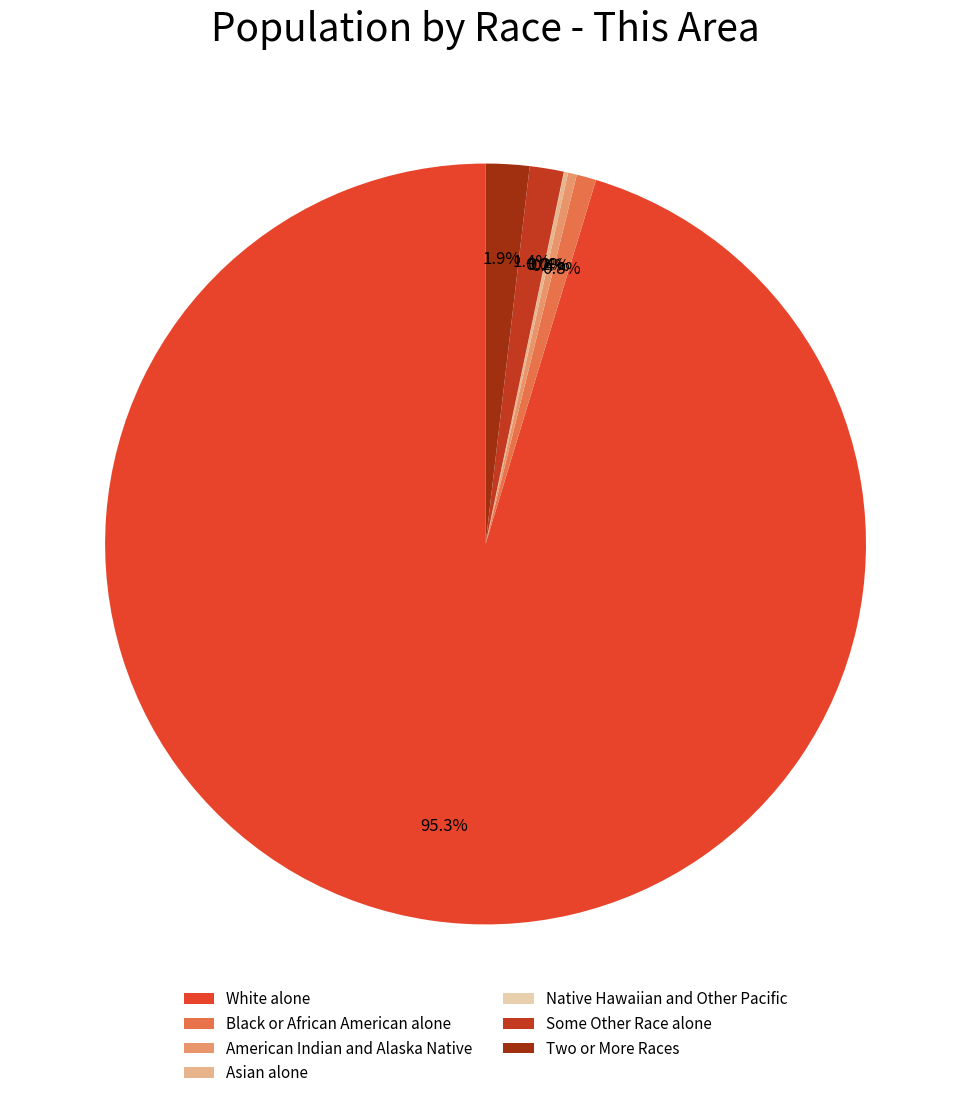

Does any single category account for the majority?

Yes